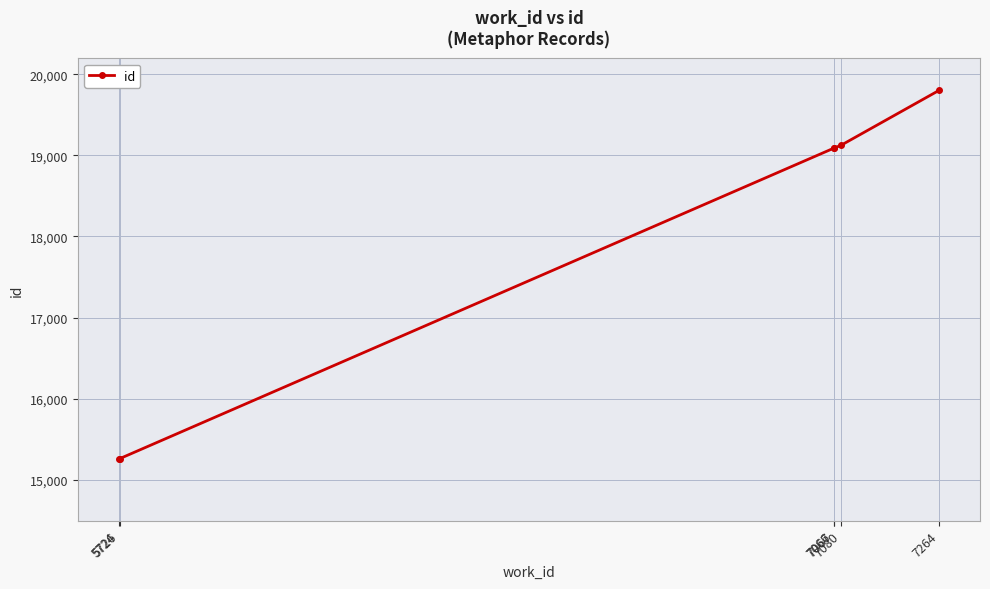

What is the difference between the maximum and minimum values?

4547